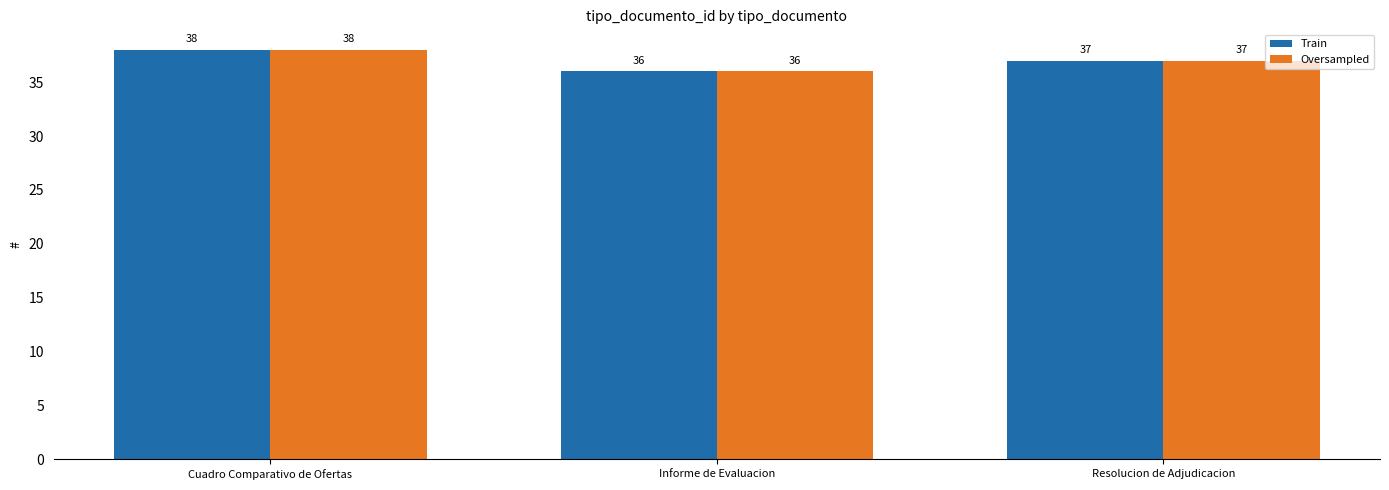

At which category does the chart reach its peak across all series?

Cuadro Comparativo de Ofertas